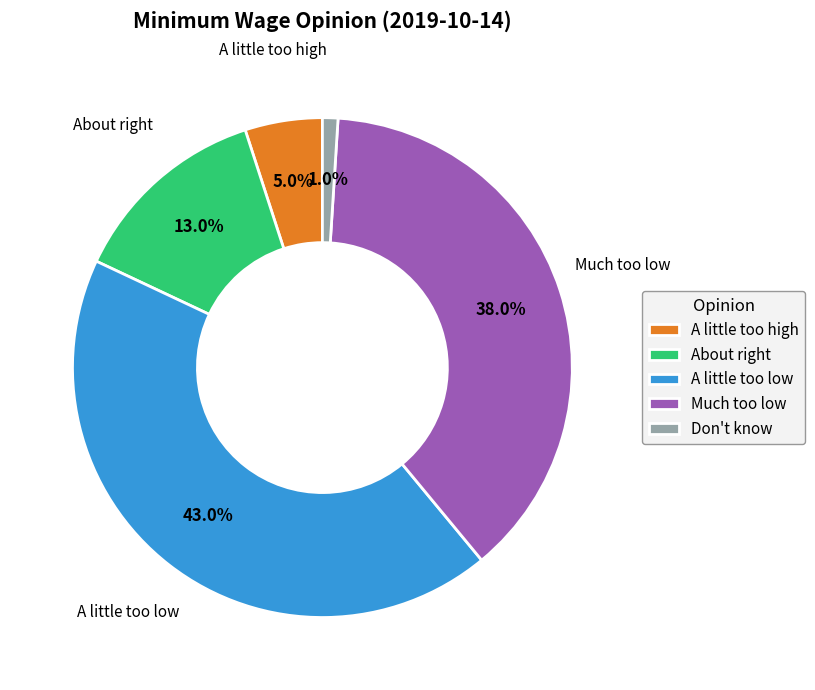

How many segments does this pie chart have?

5